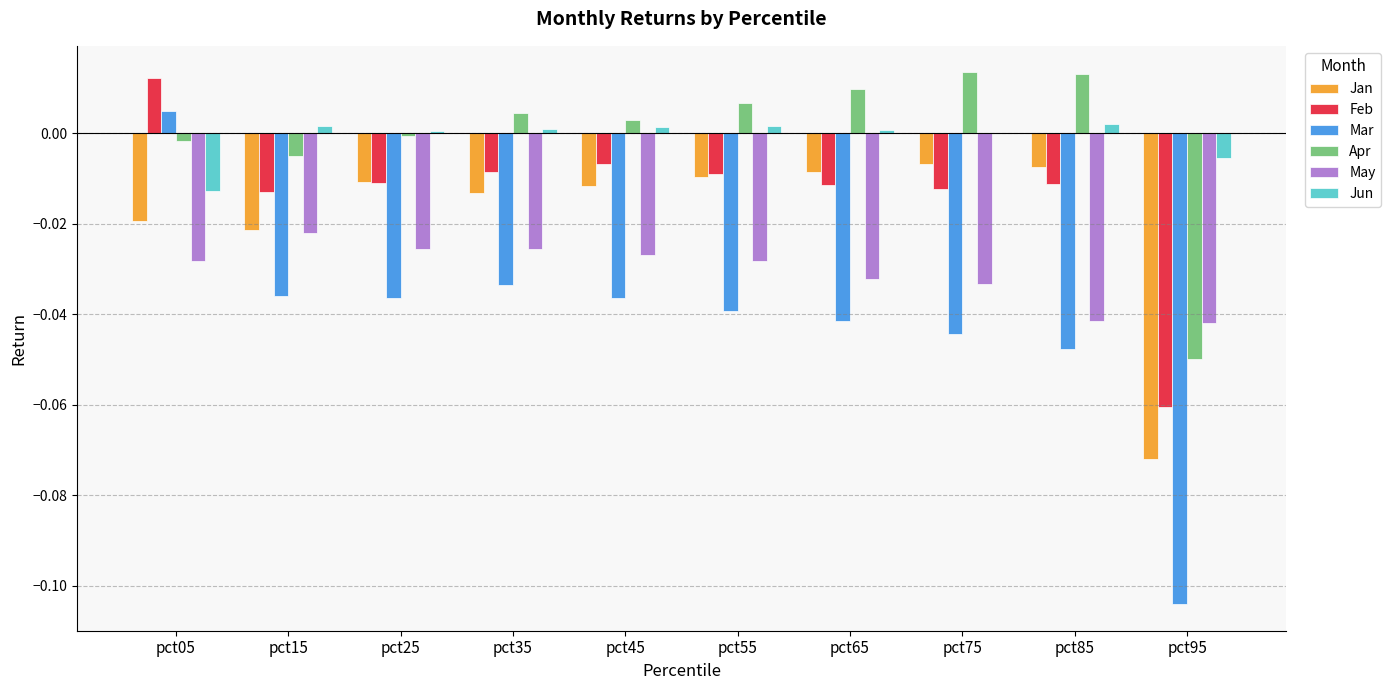

Does the chart contain stacked bars?

No